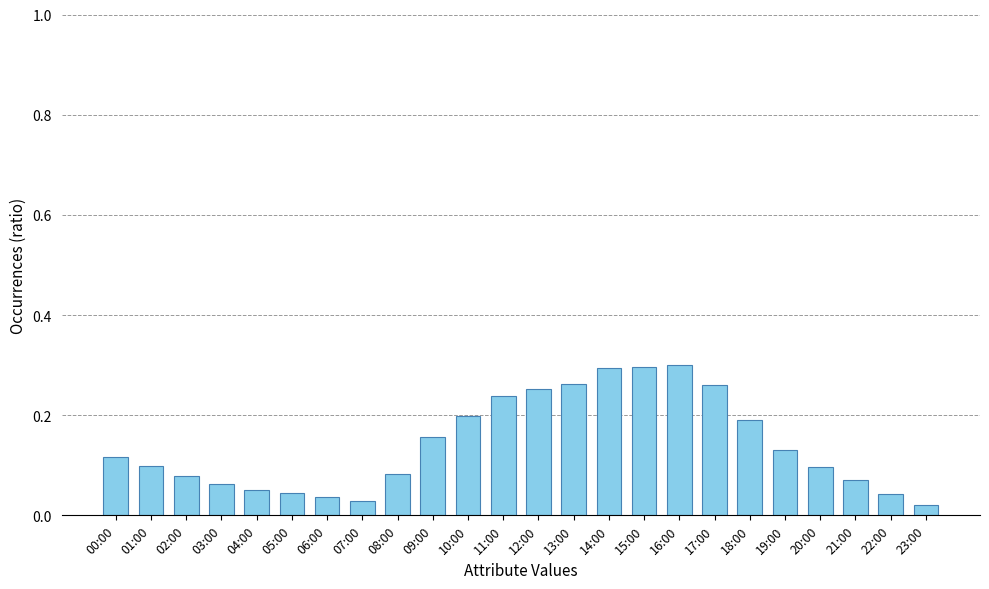

What is the sum of all values?

3.4